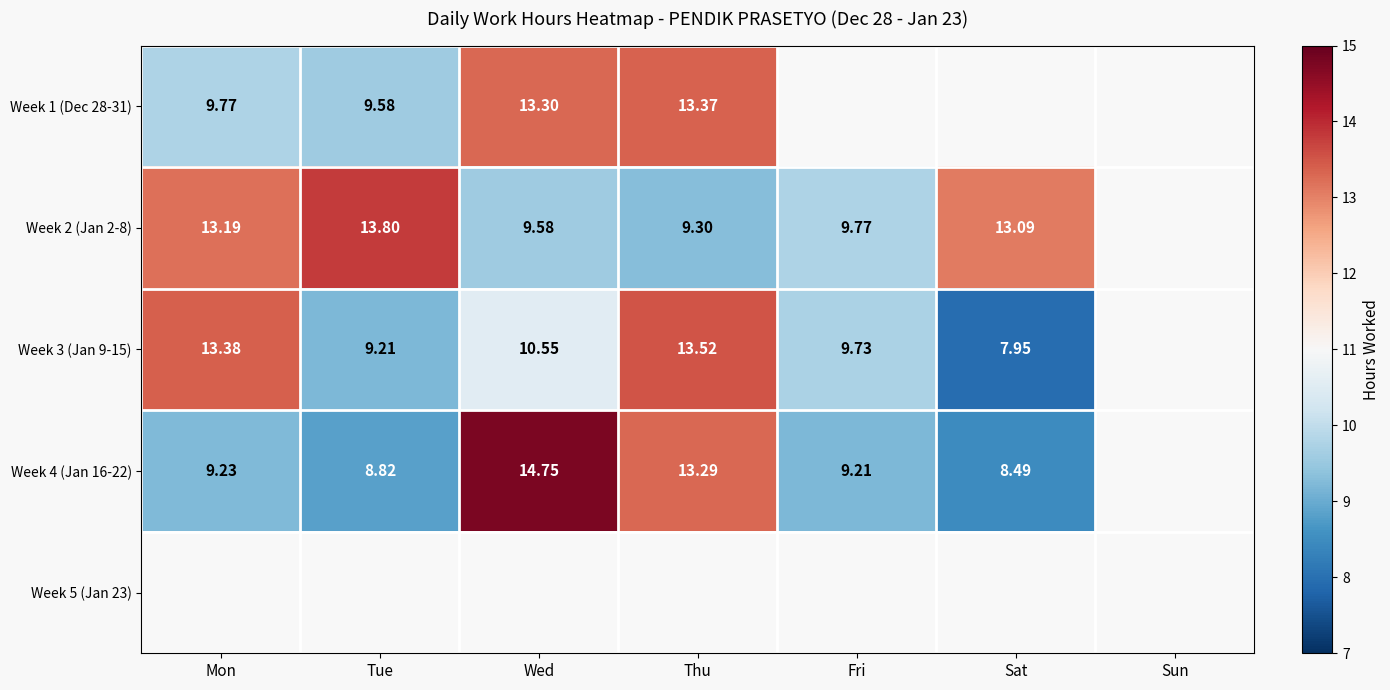

What is the difference between the Week 3 (Jan 9-15) values at Tue and Thu?

4.3